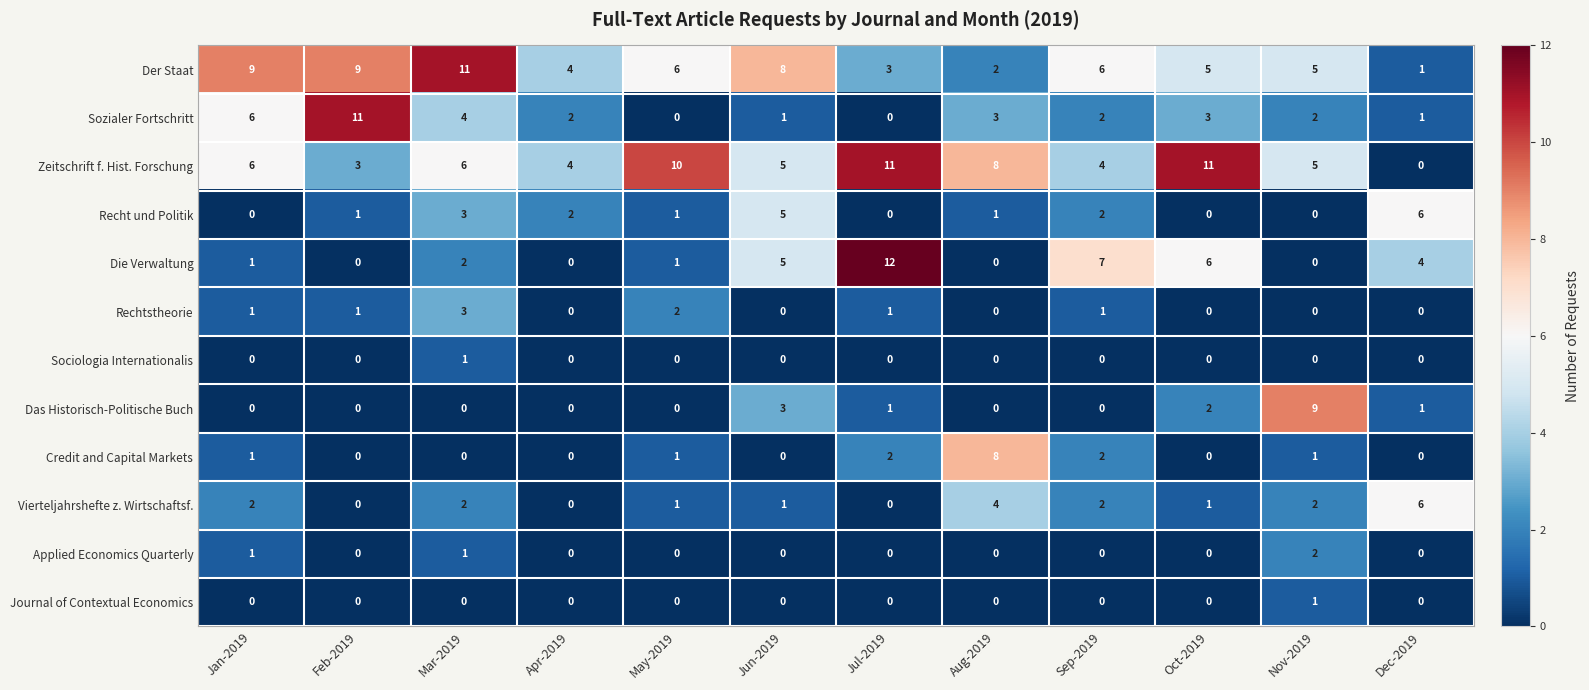

How many Credit and Capital Markets values are between 0 and 2?

11